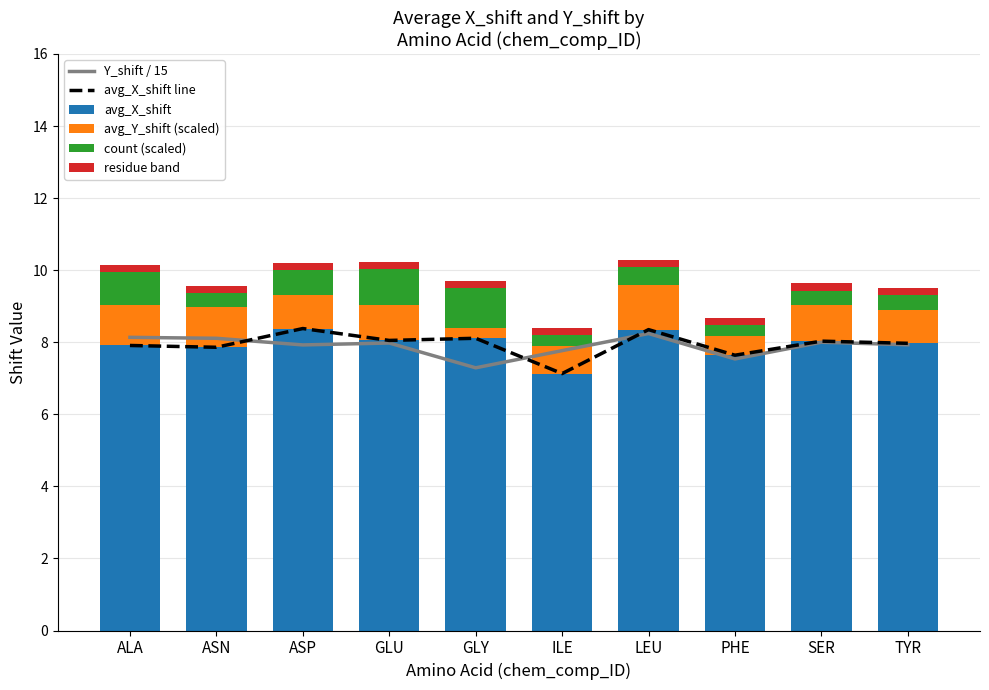

The count (scaled) series shows 0.4 at ASN. True or false?

True